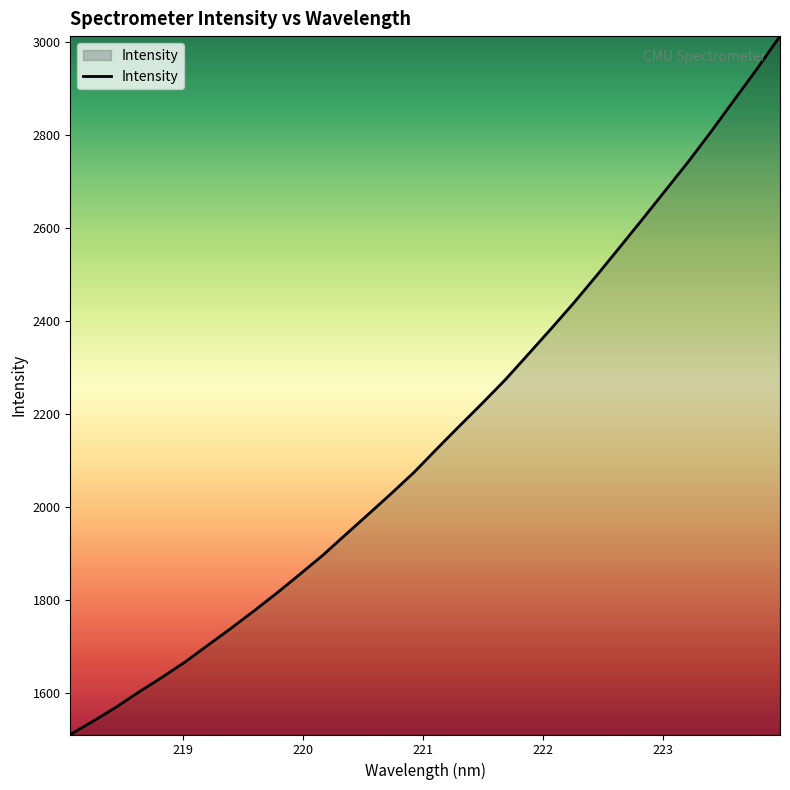

What is the difference between the maximum and minimum values?

1501.8